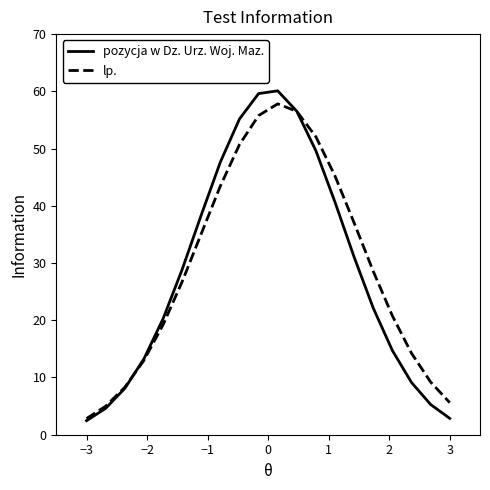

Which series has the largest range (max minus min)?

pozycja w Dz. Urz. Woj. Maz.